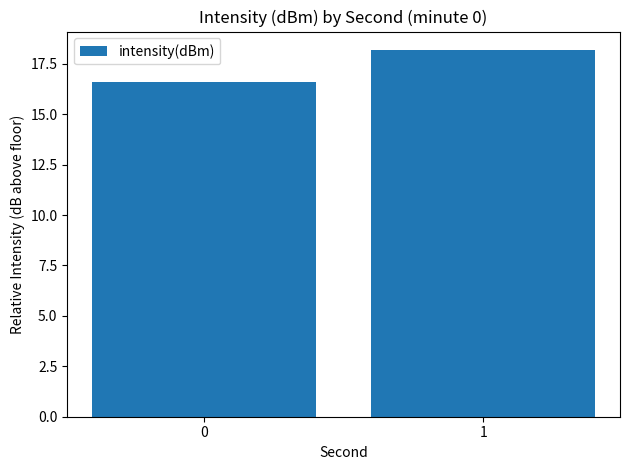

How many values are between 16 and 18?

1